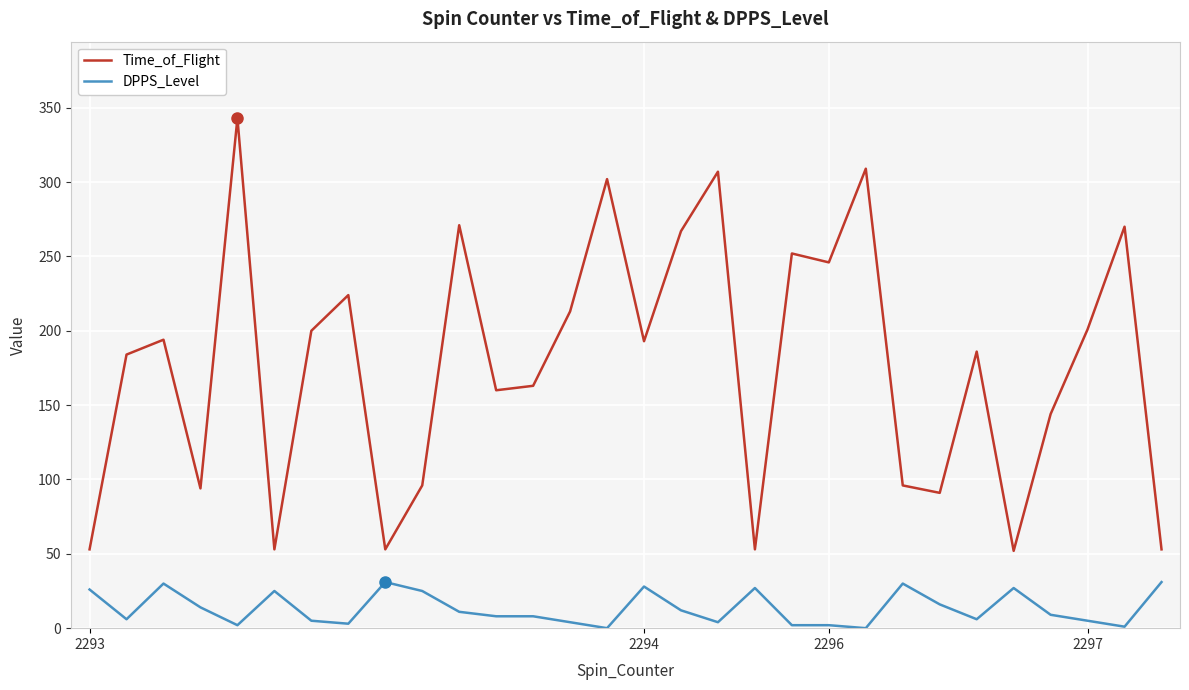

What is the difference between the second highest and minimum values in the Time_of_Flight series?

257